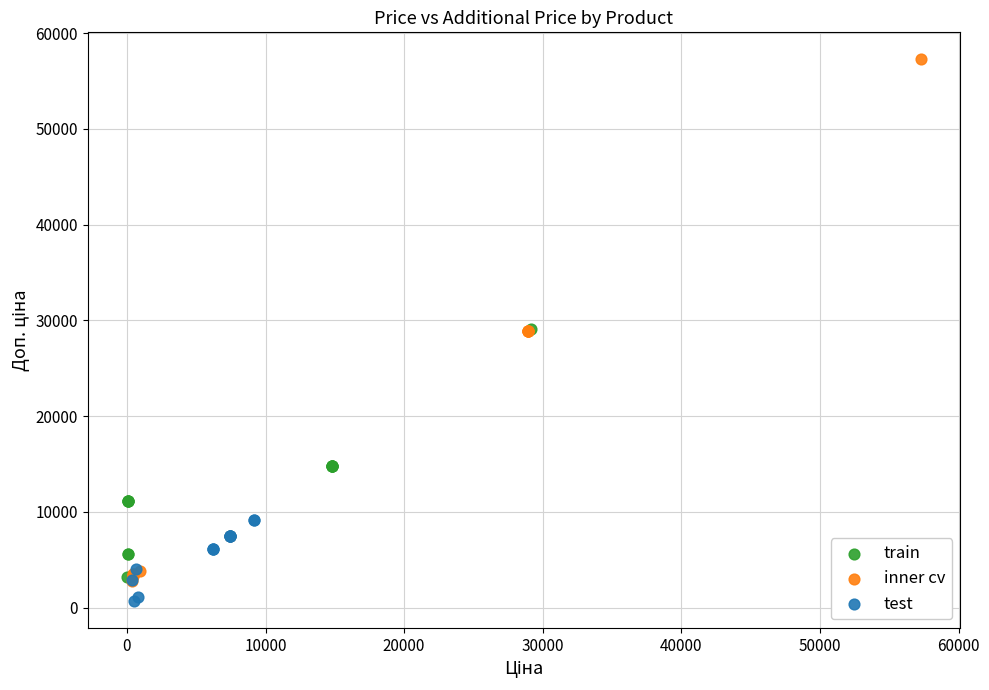

Which series has the widest spread of Y values?

inner cv